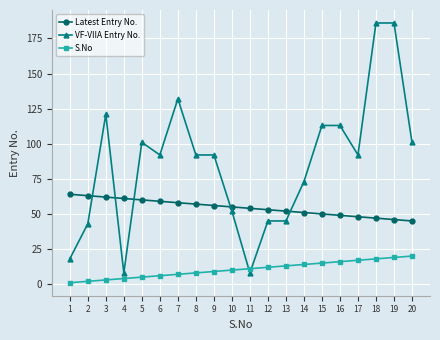

What are all the series names shown in the legend?

Latest Entry No., VF-VIIA Entry No., S.No